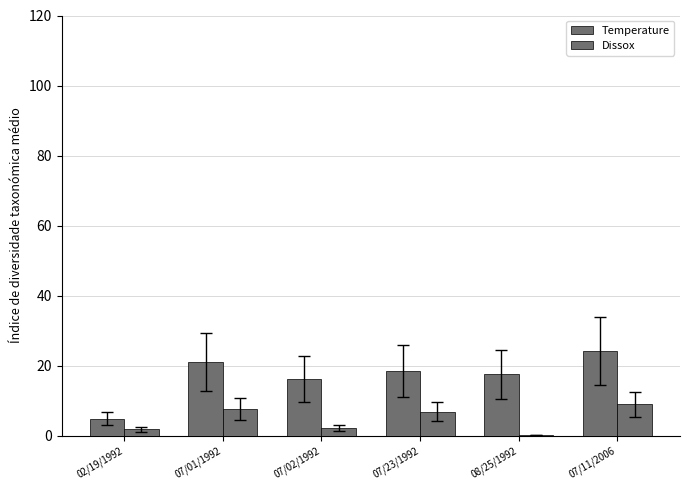

At which category is the sum across all series the highest?

07/11/2006